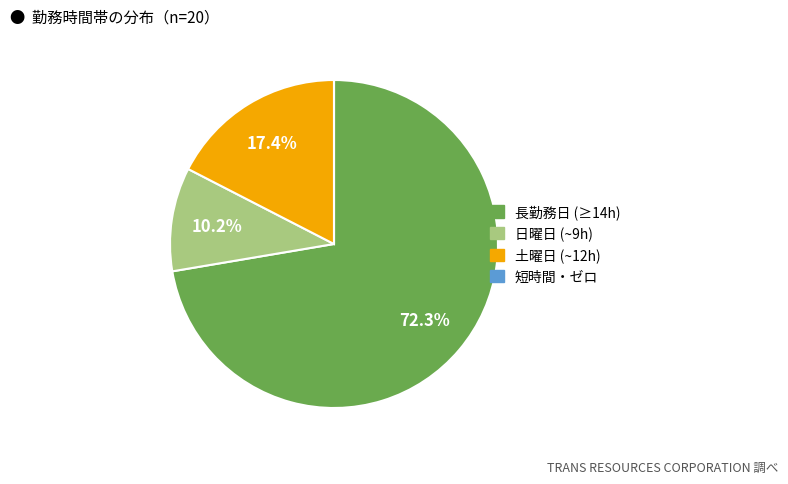

Is there a majority slice in this chart?

Yes